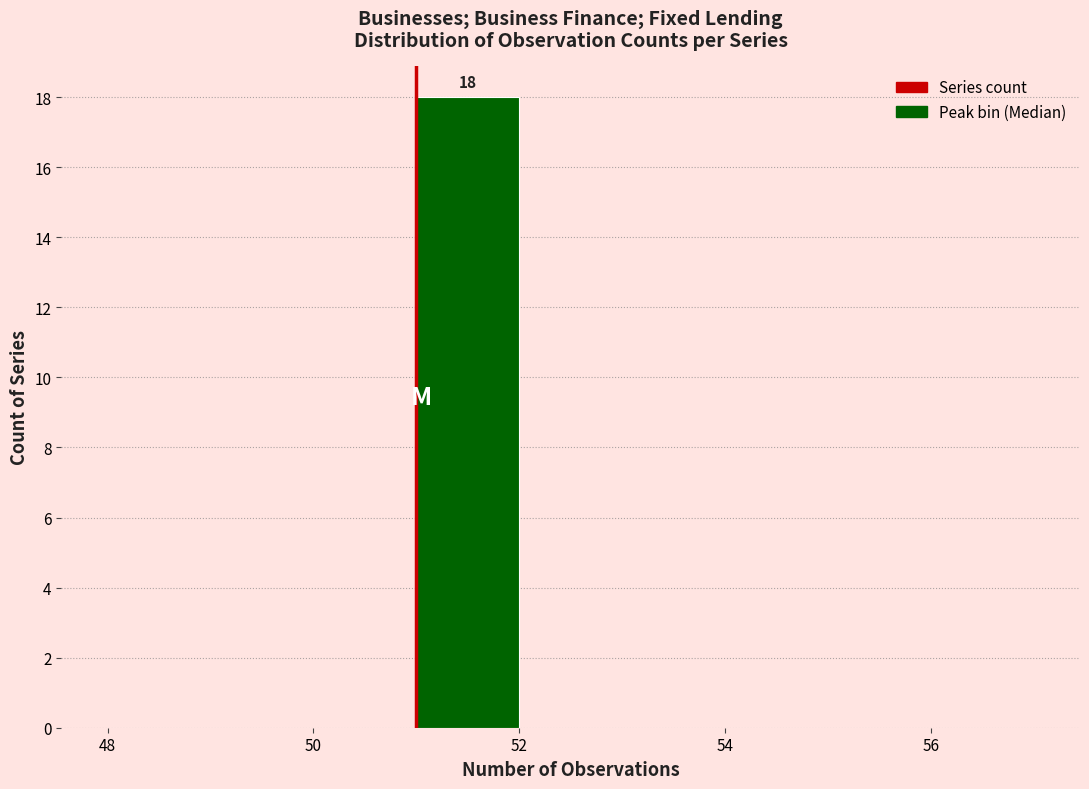

Over which range of the x-axis is the bar tallest?

51 to 52